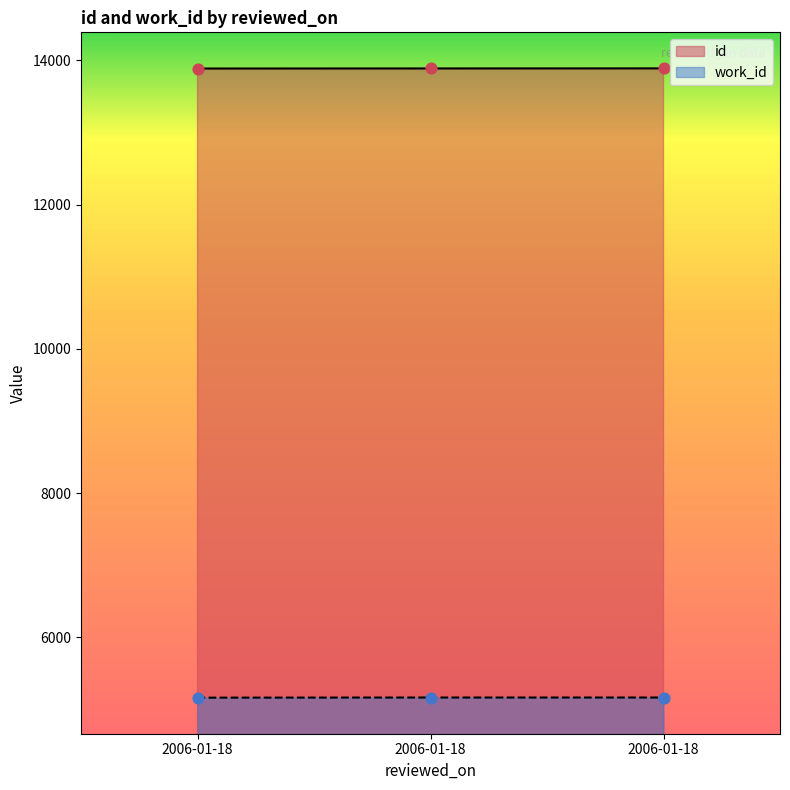

Which series contains the highest Y value?

id